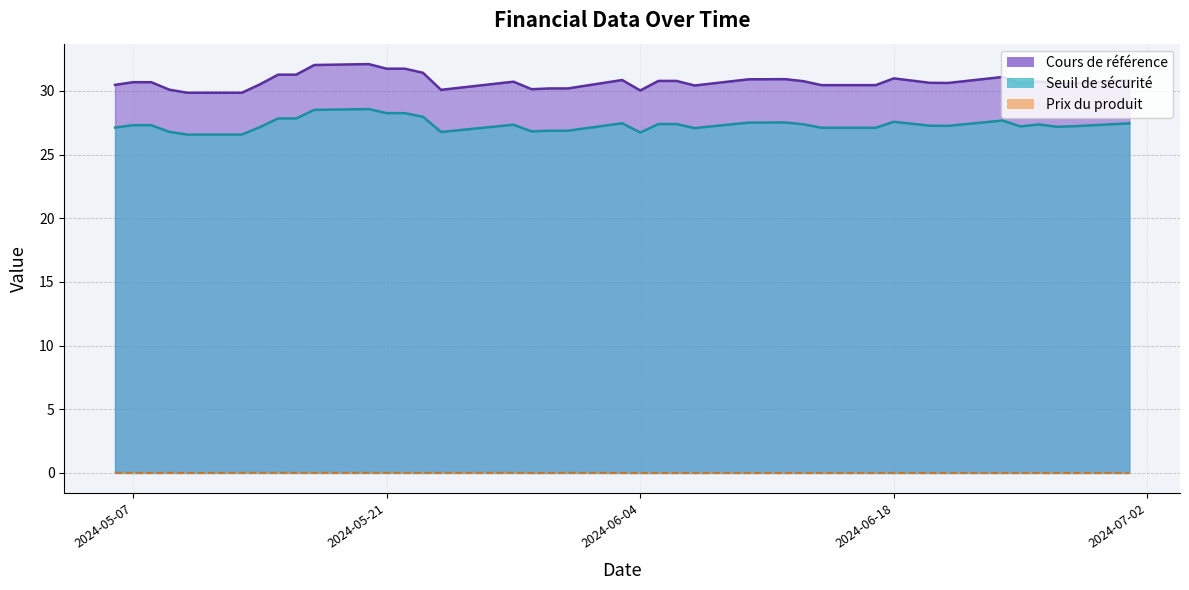

How many data points in Seuil de sécurité are less than 27?

8